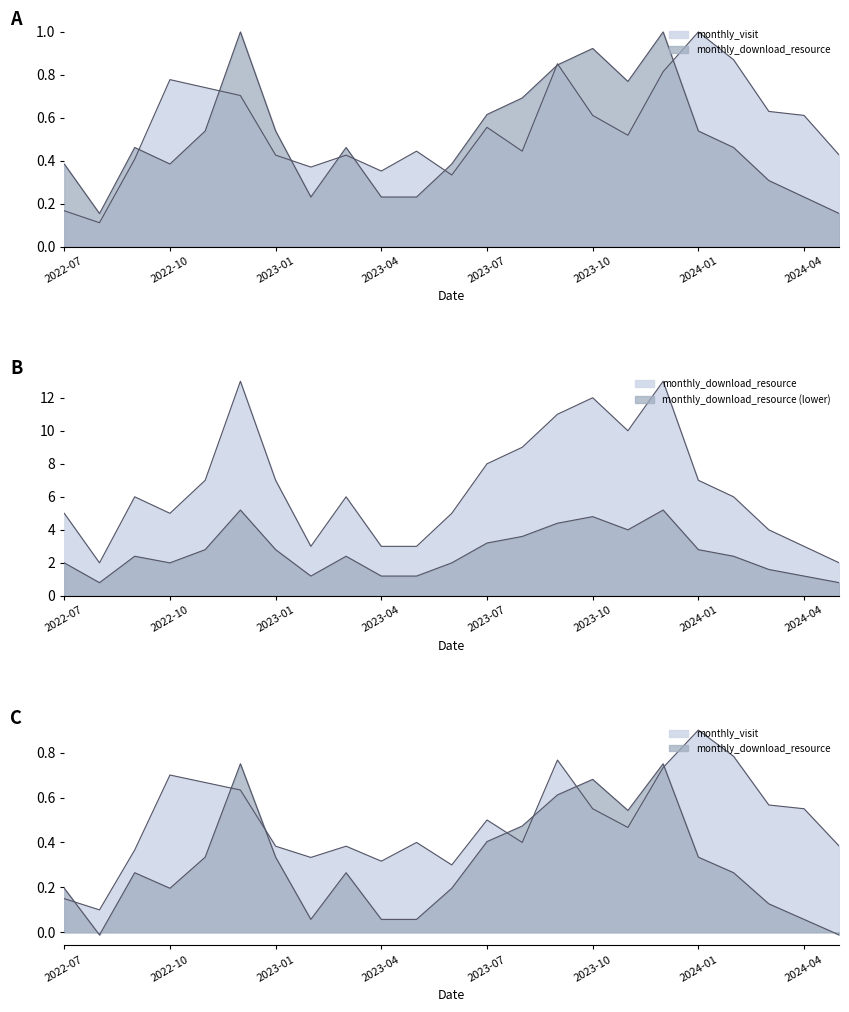

Which series changed the most between 2023-04 and 2024-04?

monthly_visit